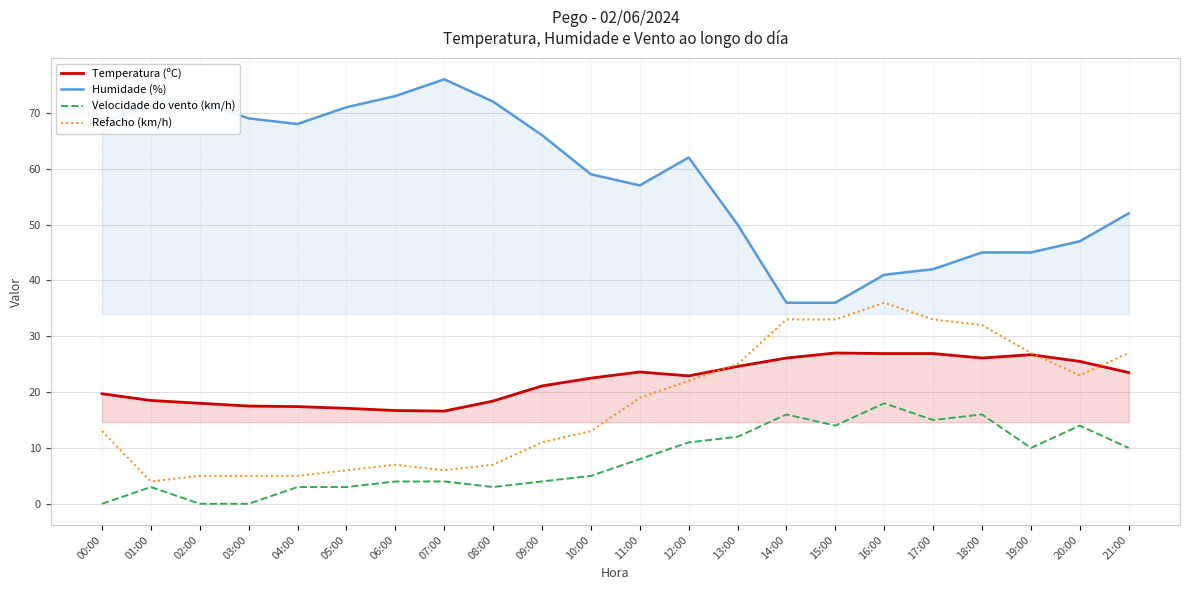

How many values in the Temperatura (ºC) series exceed 22?

12